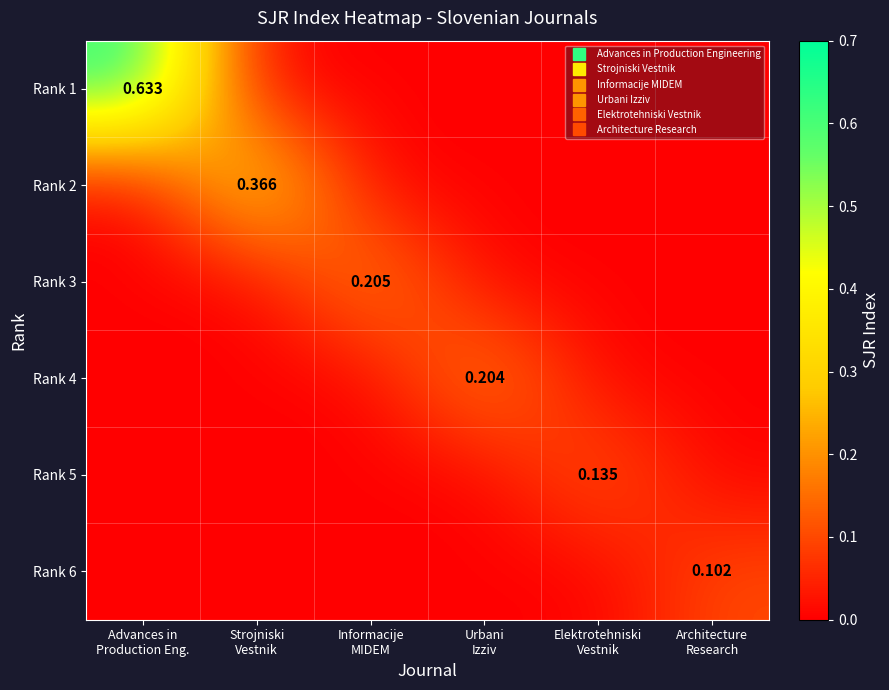

Count the Rank 3 values in the range 0 to 1.

6